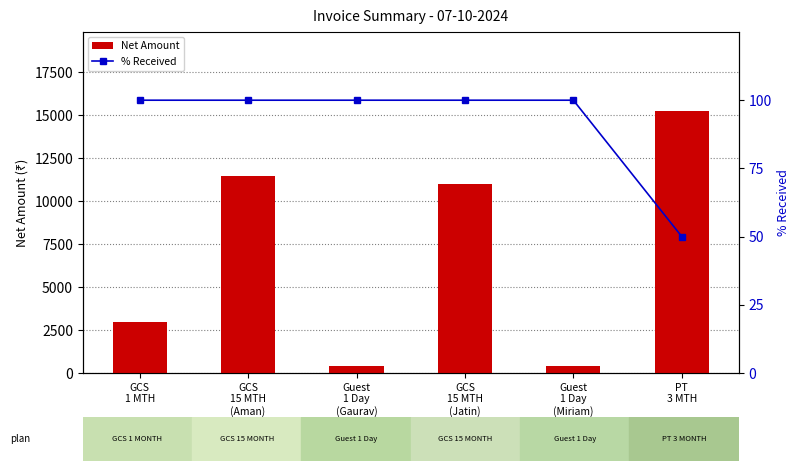

What is the value of the % Received bar at the 6th from the left?

50.0